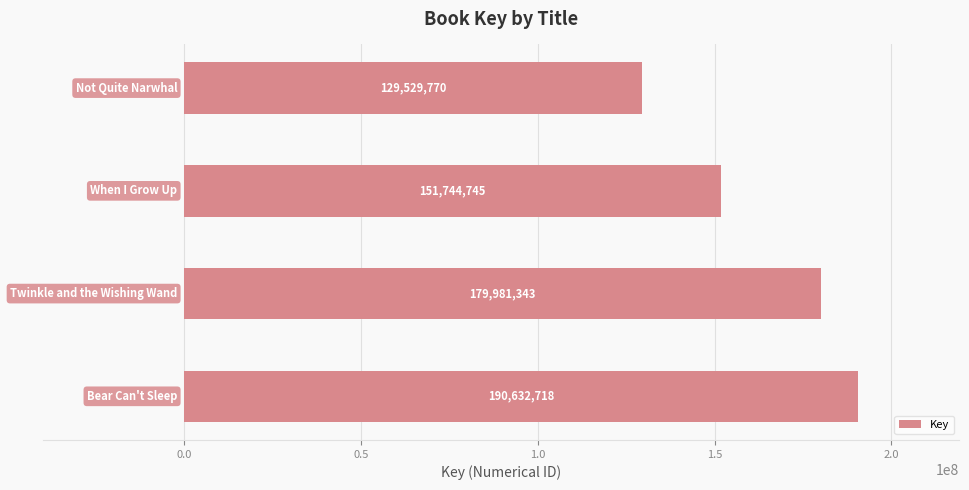

Count the values in the range 151744745 to 190632718.

3